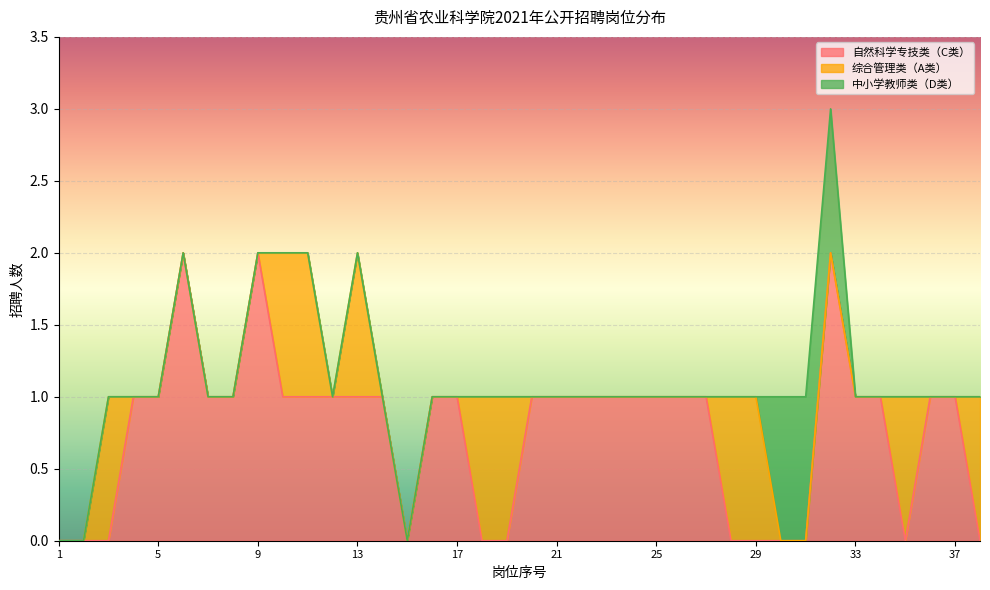

What are all the series names shown in the legend?

自然科学专技类（C类）, 综合管理类（A类）, 中小学教师类（D类）